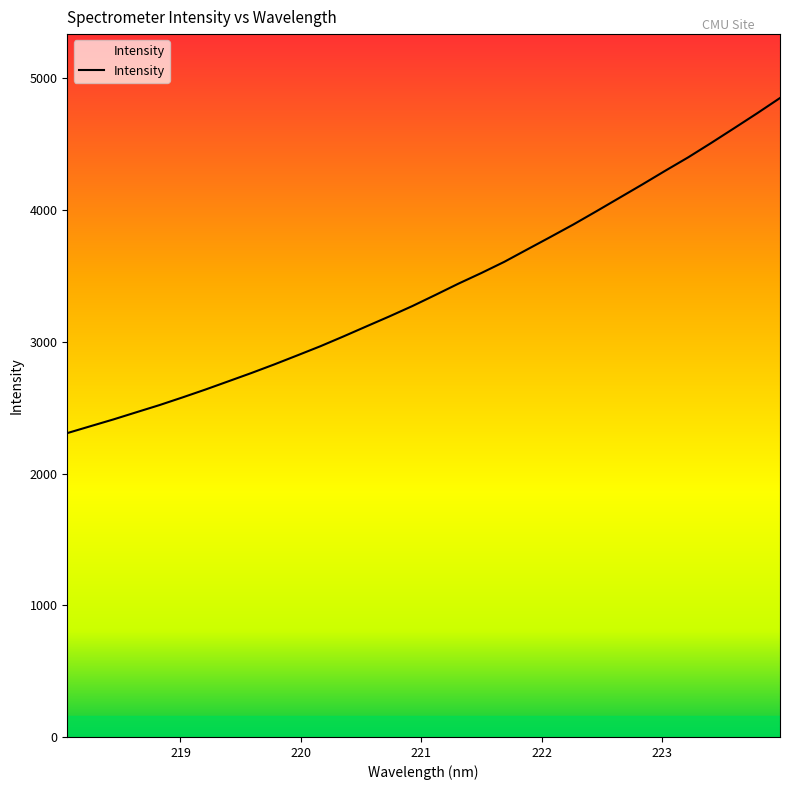

What is the smallest value displayed?

2307.3